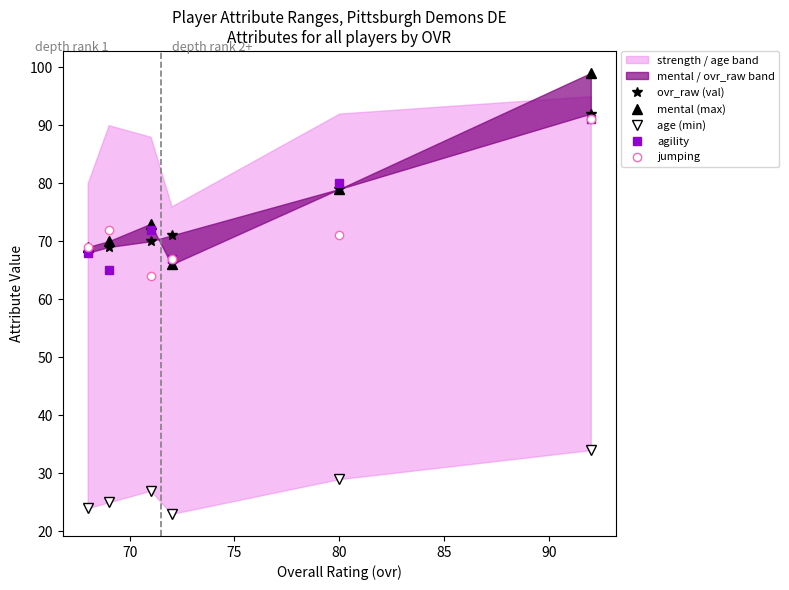

What is the lowest value of the jumping series?

64